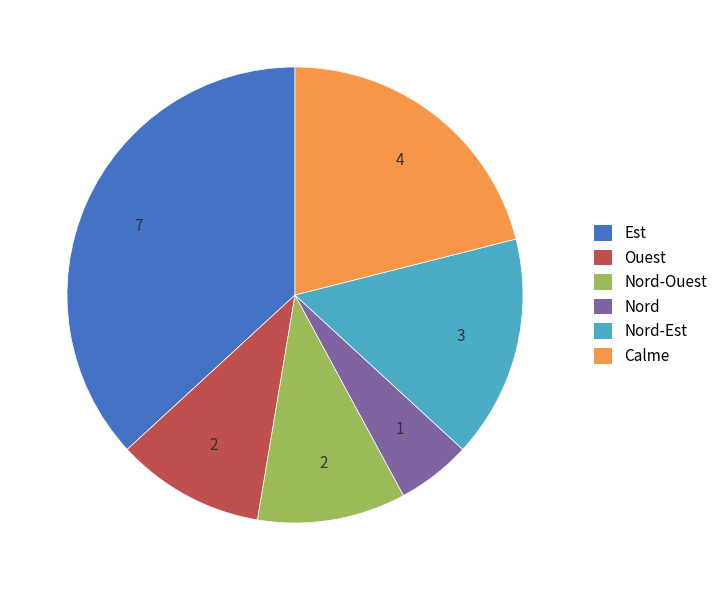

True or false: Nord-Ouest accounts for 19% of the total.

False